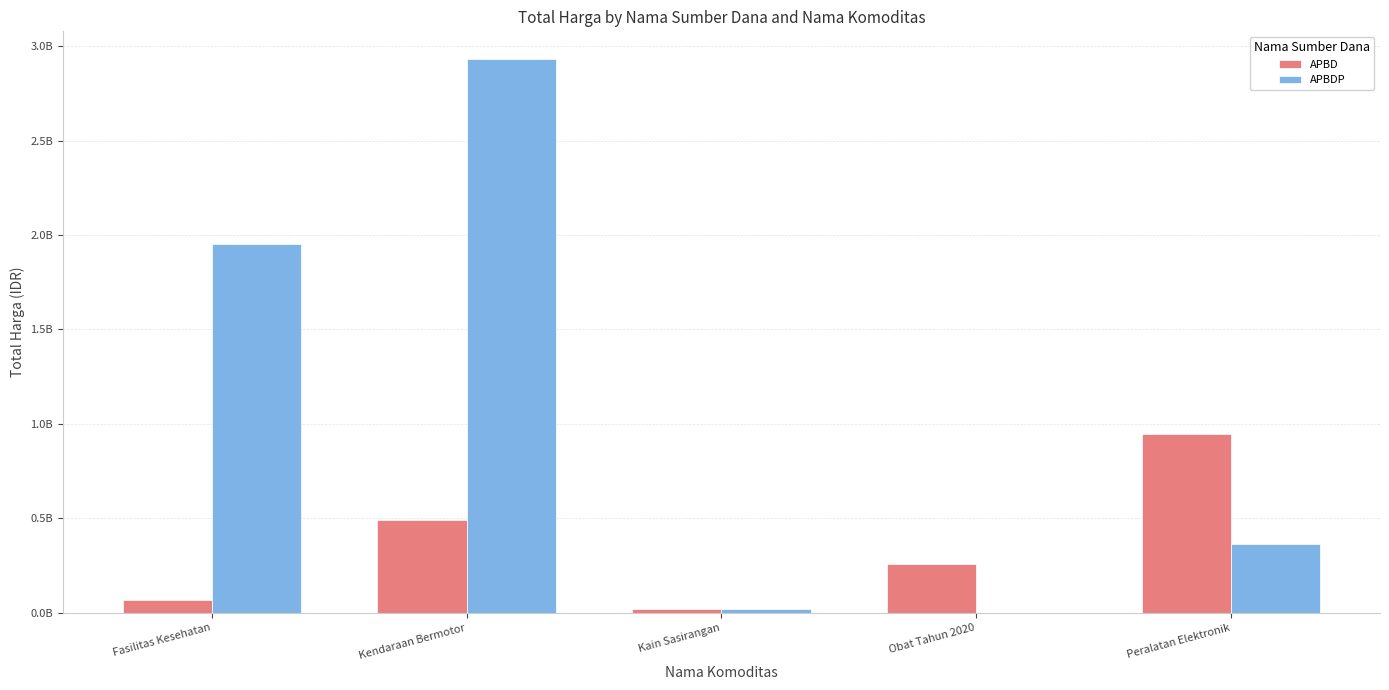

What are all the series names shown in the legend?

APBD, APBDP